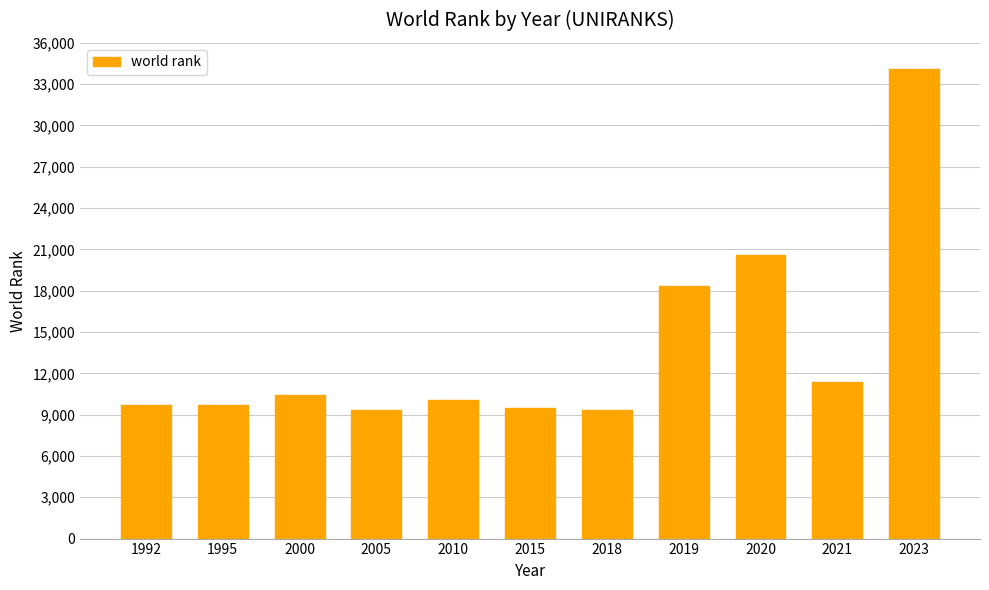

What is the difference between the values at 2000 and 1995?

699